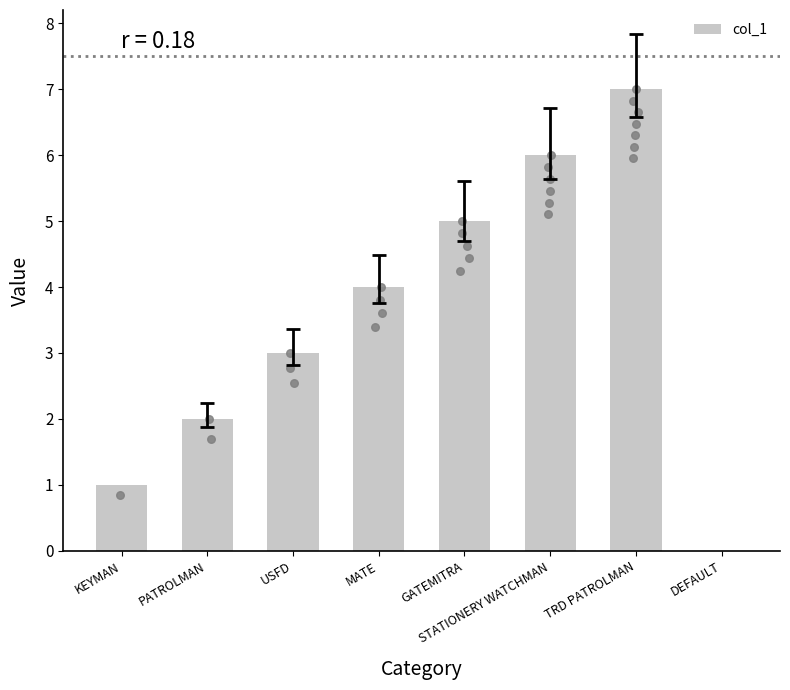

Approximately how many times larger is the value at TRD PATROLMAN compared to MATE?

1.8